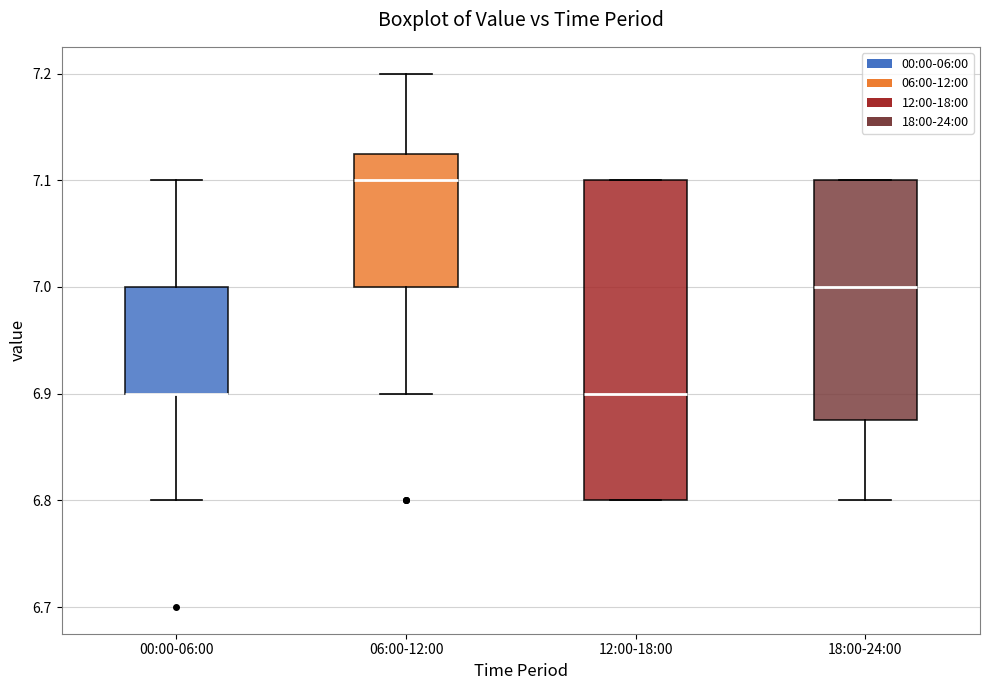

Comparing the boxes themselves (not the whiskers), which one is the tallest?

12:00-18:00